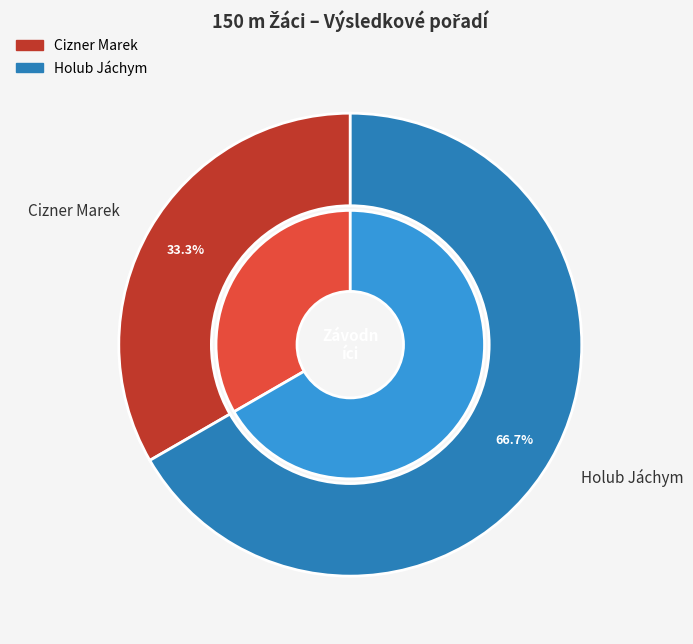

Is it true that Cizner Marek is 39% of the pie?

False